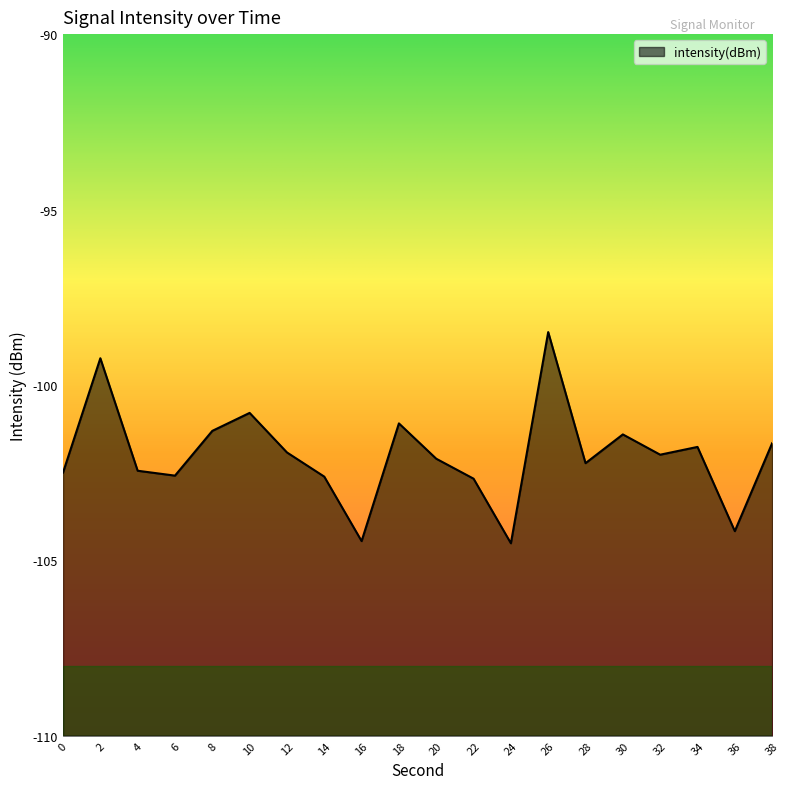

Which label corresponds to the smallest value in the chart?

24